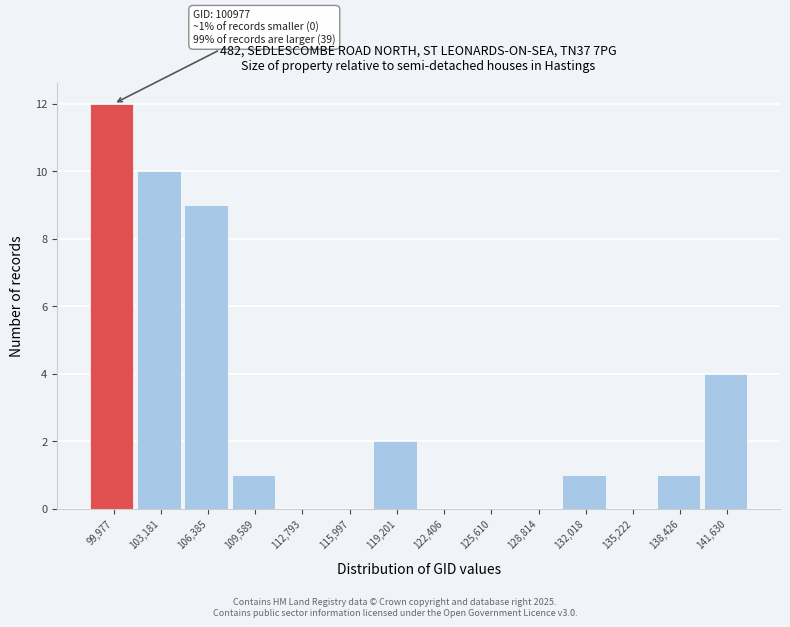

Reading left to right, list all the values displayed in this chart.

99,977=12	103,181=10	106,385=9	109,589=1	112,793=0	115,997=0	119,201=2	122,406=0	125,610=0	128,814=0	132,018=1	135,222=0	138,426=1	141,630=4